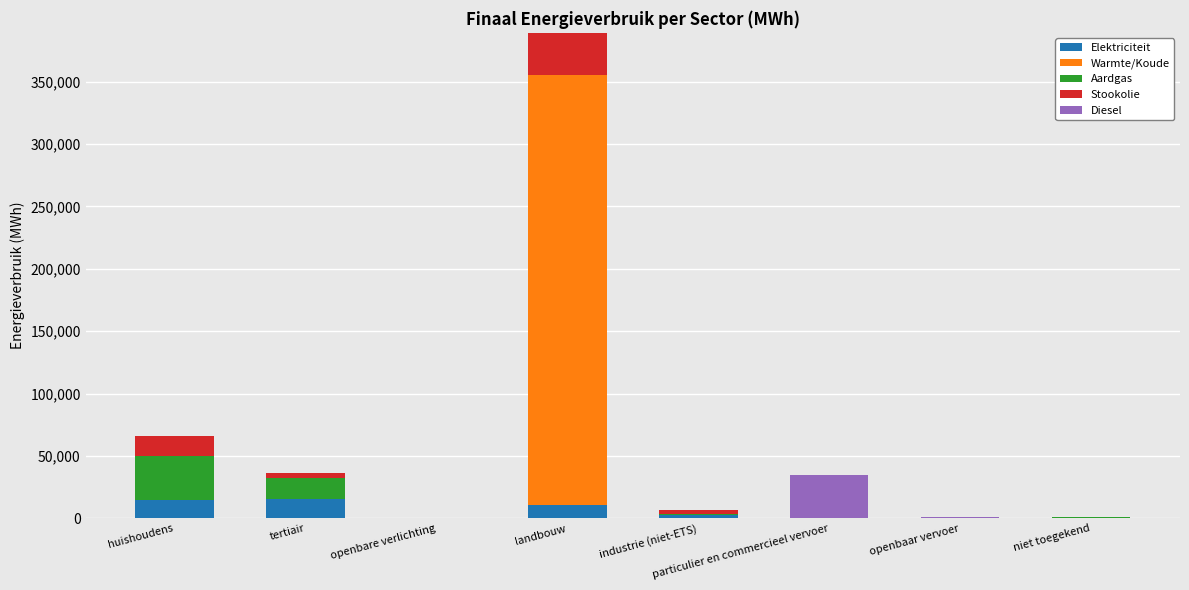

What is the sum of all Elektriciteit values?

43686.8